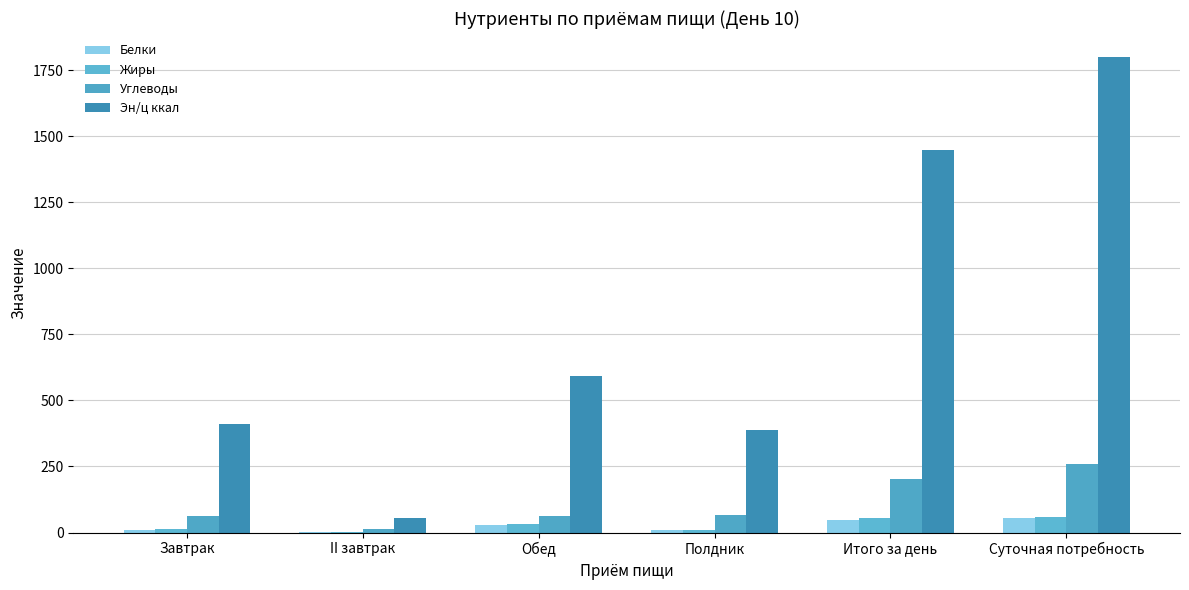

Reading left to right, transcribe all the data shown in this chart.

Белки: Завтрак=8.3	II завтрак=0.2	Обед=27.9	Полдник=9.9	Итого за день=46.4	Суточная потребность=54.0
Жиры: Завтрак=13.7	II завтрак=0.1	Обед=31.8	Полдник=10.0	Итого за день=55.6	Суточная потребность=60.0
Углеводы: Завтрак=64.1	II завтрак=13.5	Обед=61.0	Полдник=64.4	Итого за день=203.0	Суточная потребность=261.0
Эн/ц ккал: Завтрак=412.1	II завтрак=54.0	Обед=593.5	Полдник=386.2	Итого за день=1445.9	Суточная потребность=1800.0